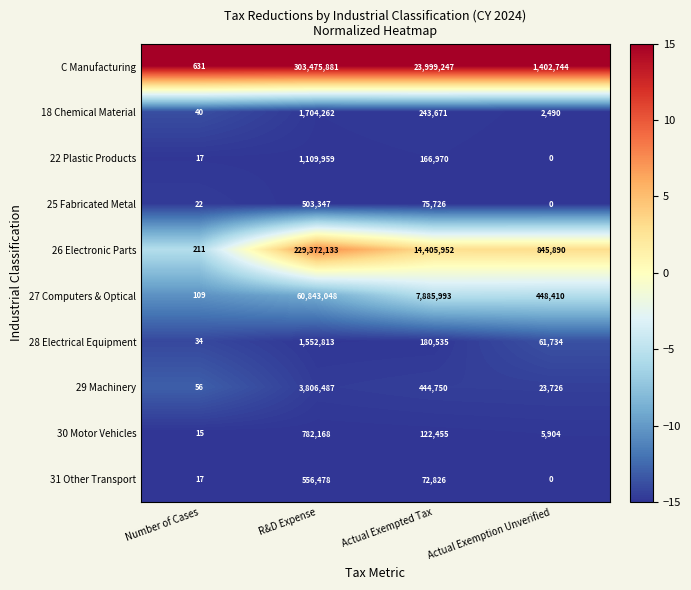

Which series has the largest total across all categories?

C Manufacturing